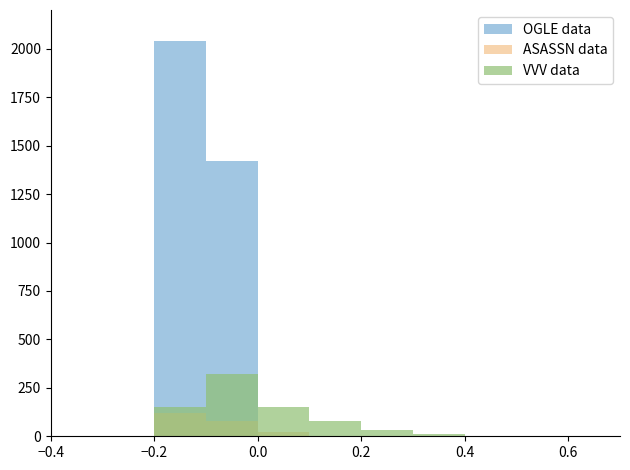

What is the label of the 7th bar from the right?

0.4